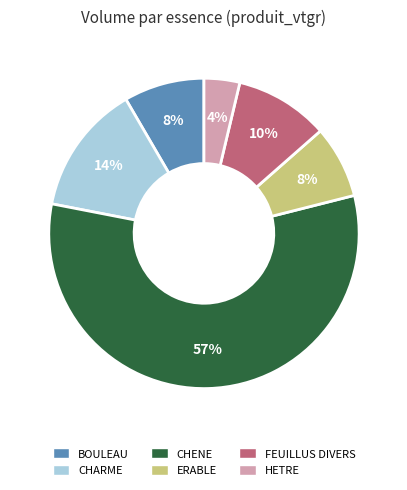

What percentage is the FEUILLUS DIVERS slice, to the nearest percent?

10%